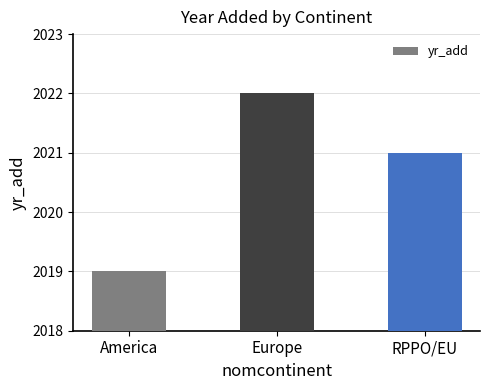

What is the sum of the values at RPPO/EU and America?

4040